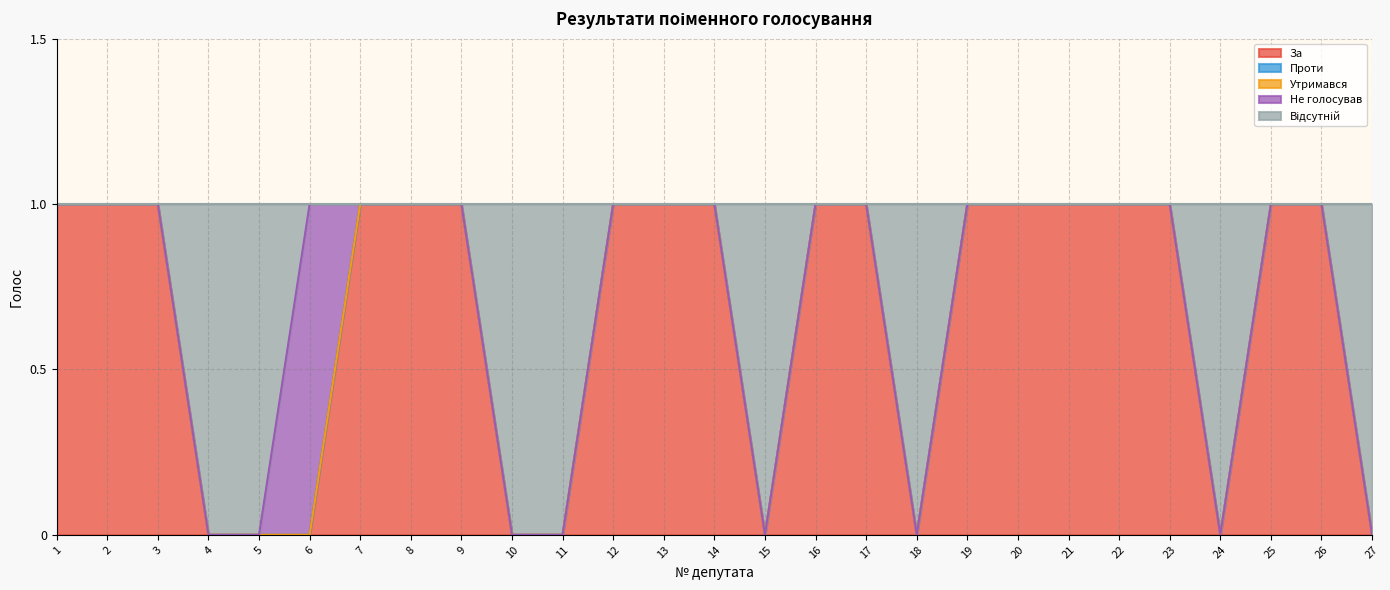

True or false: Проти and Не голосував cross at least once.

False